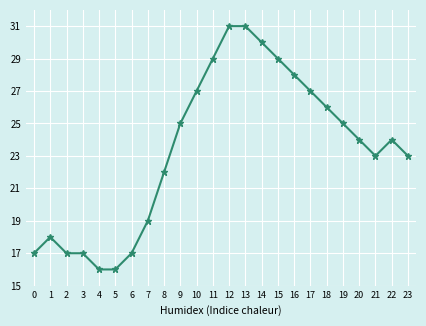

True or false: there are more than 0 points higher than both neighbors.

True